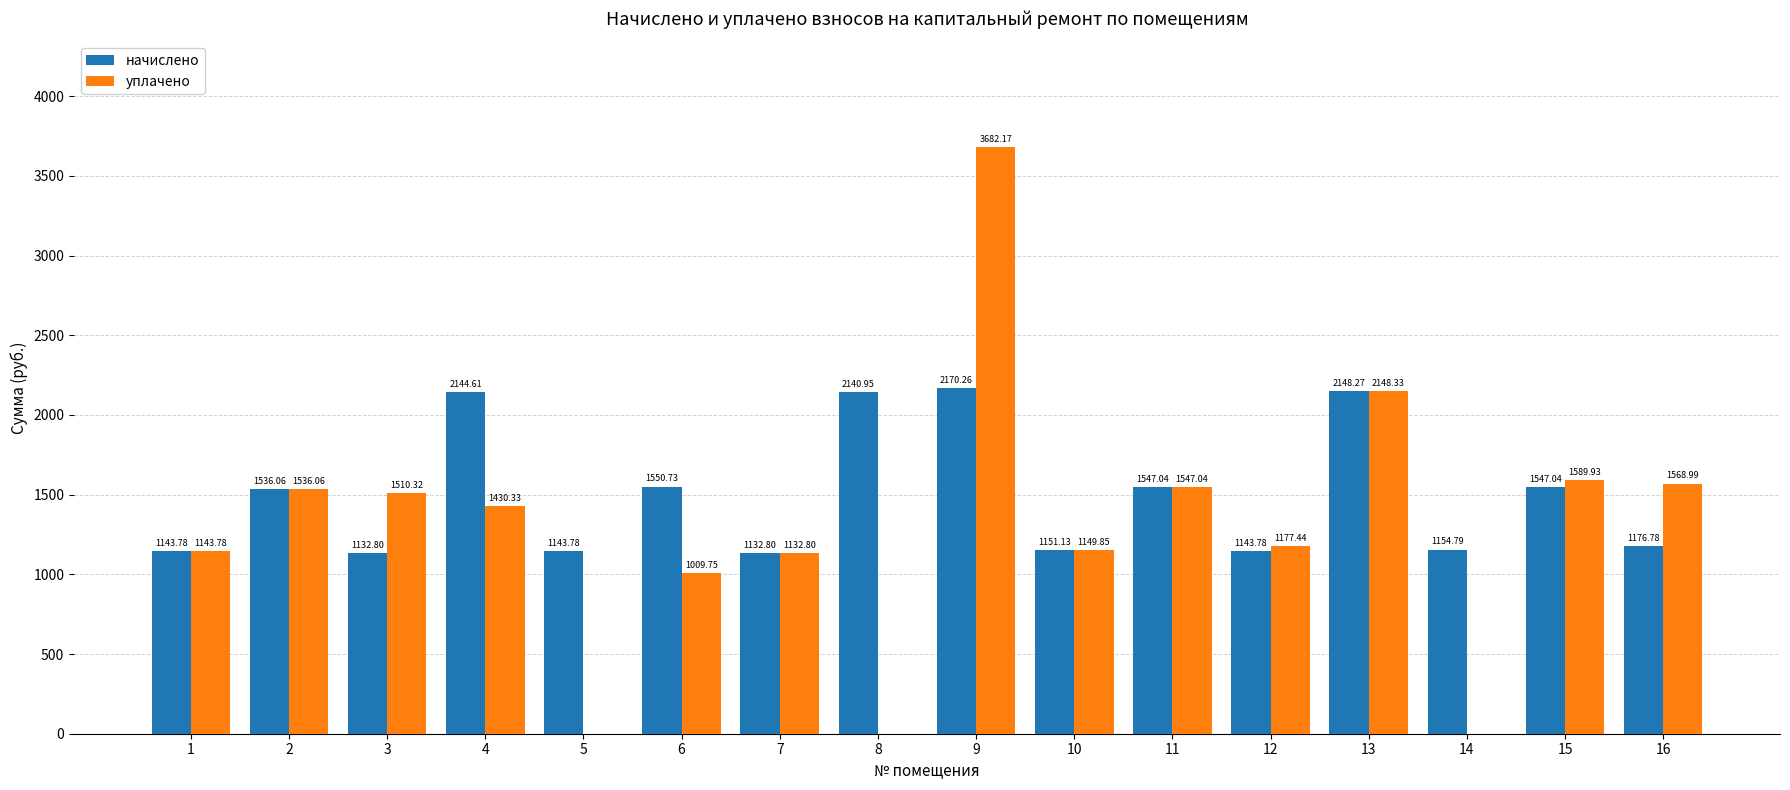

Is the value of начислено at 6 greater than the value of уплачено at 14?

Yes